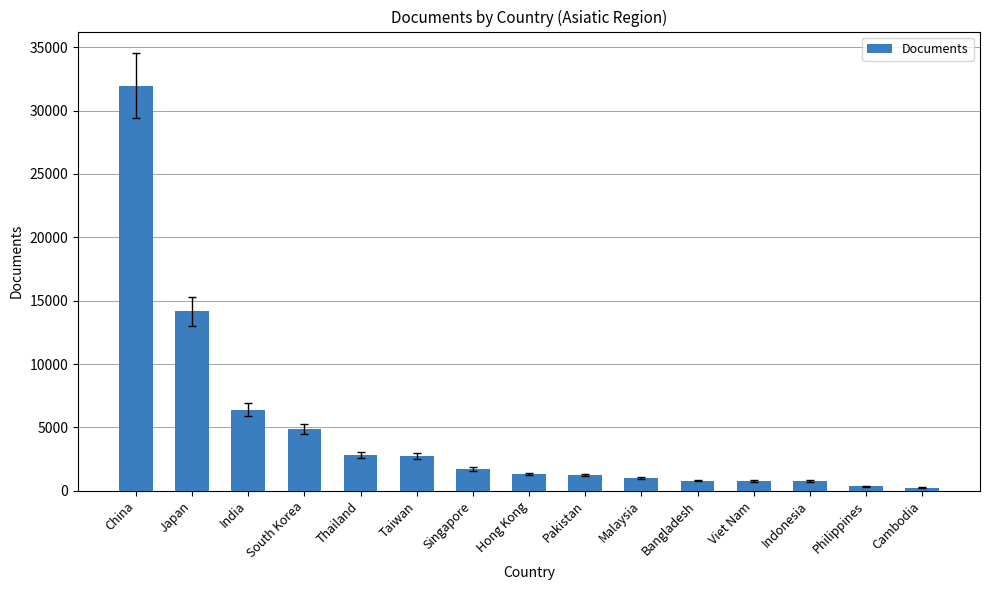

Where does the data first go above 1322?

China